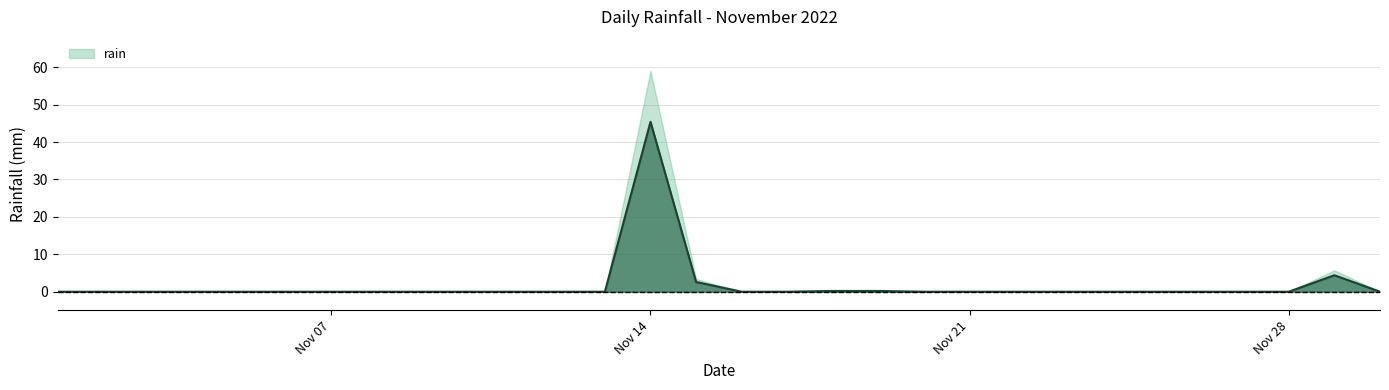

Where is the first local maximum?

2022-11-14